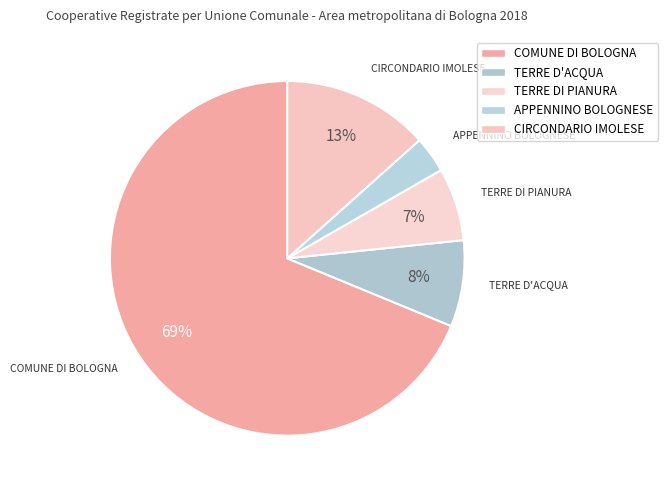

To the nearest percent, what is the difference between the COMUNE DI BOLOGNA and APPENNINO BOLOGNESE slice percentages?

65%